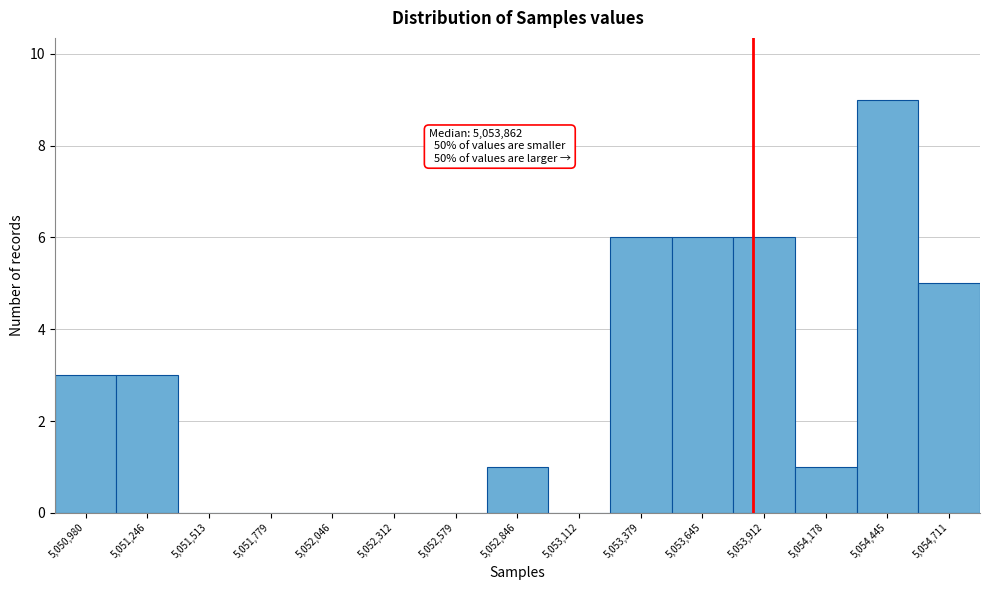

Which range on the x-axis has the tallest bar?

5054300 to 5054600